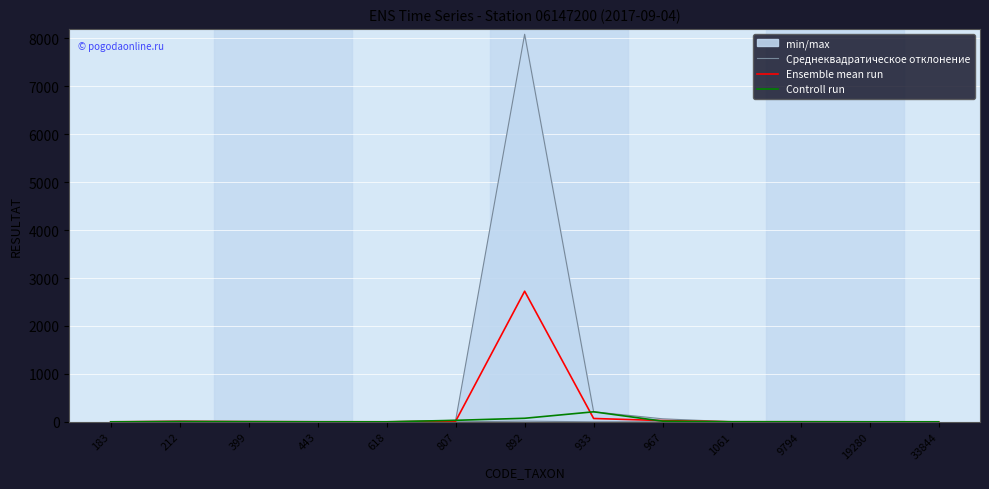

True or false: Controll run has a value of 19.0 at 892.

False